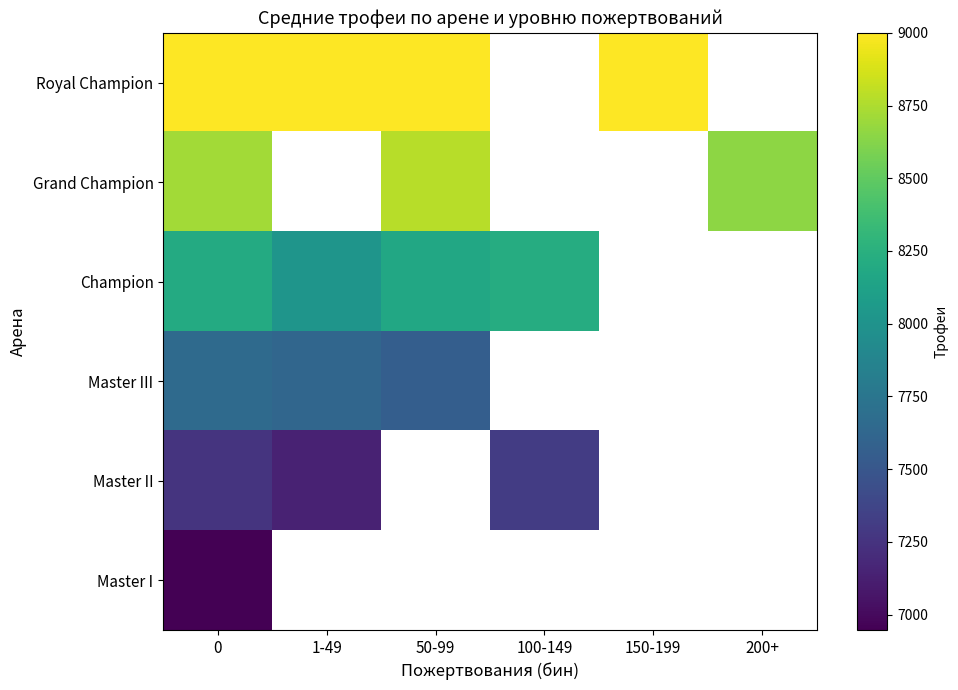

How many values in Grand Champion are above zero?

3